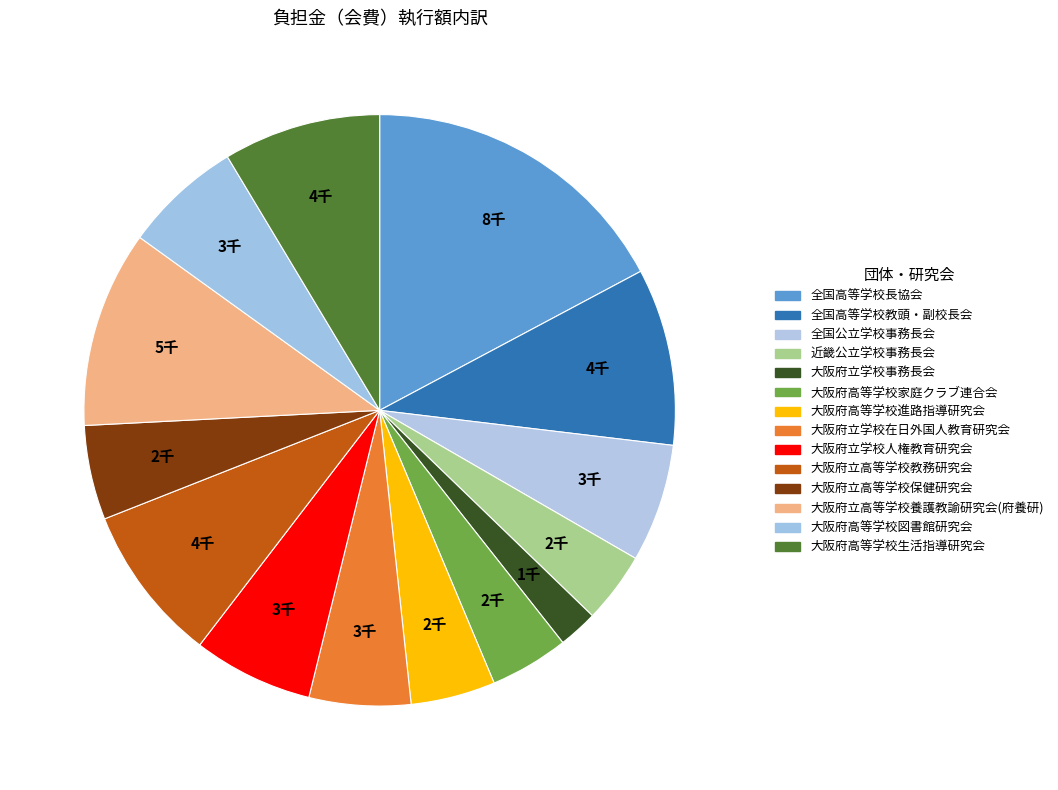

To the nearest percent, what is the difference between the 大阪府高等学校図書館研究会 and 大阪府立学校事務長会 slice percentages?

4%